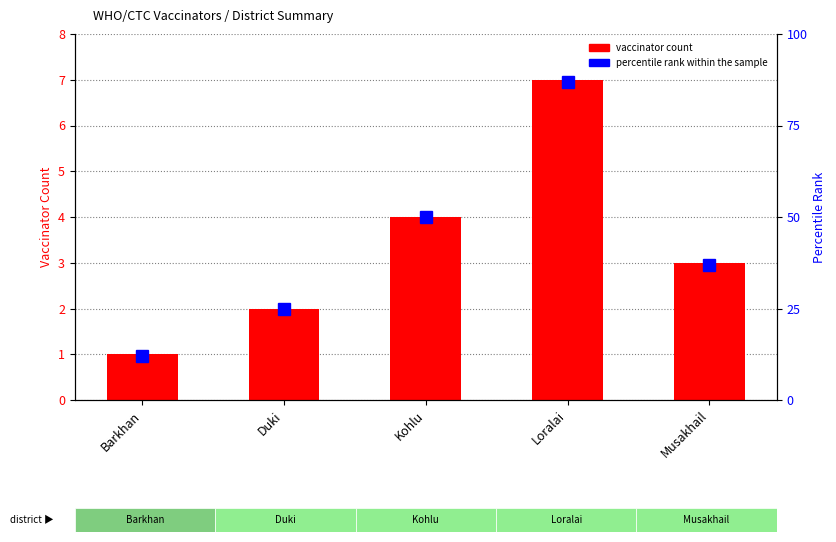

Reading left to right, transcribe all the data shown in this chart.

vaccinator count: Barkhan=1	Duki=2	Kohlu=4	Loralai=7	Musakhail=3
percentile rank within the sample: Barkhan=12	Duki=25	Kohlu=50	Loralai=87	Musakhail=37